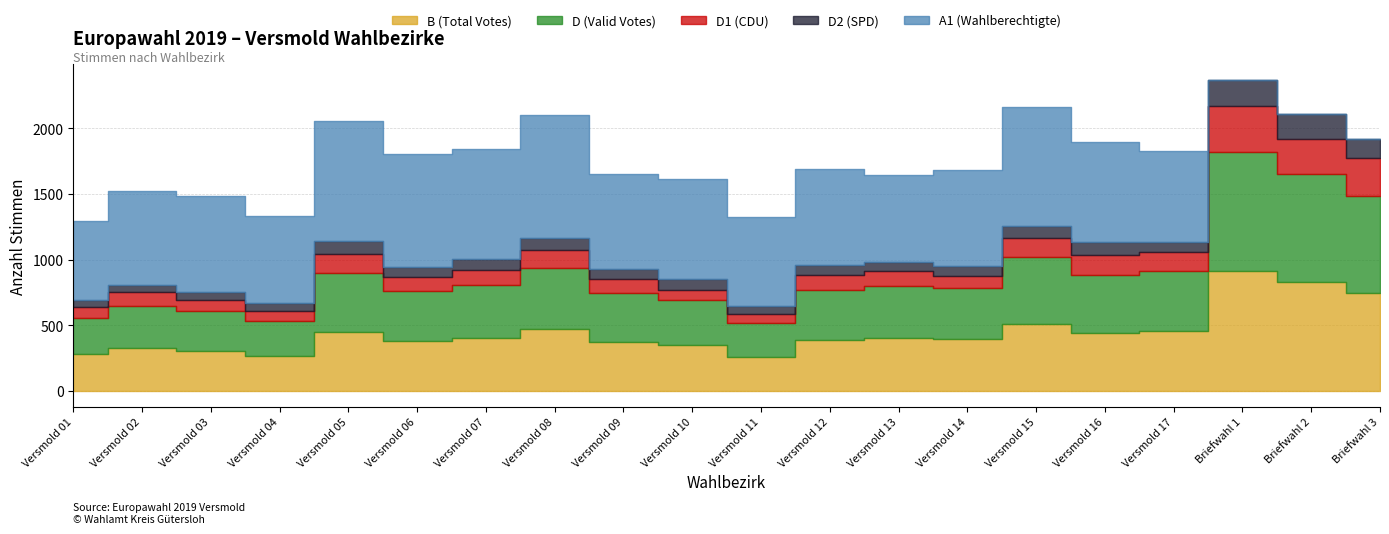

Reading right to left, transcribe all the data shown in this chart.

B (Total Votes): 744	828	910	457	443	511	393	401	388	262	348	375	474	405	382	453	267	305	325	279
D (Valid Votes): 743	824	909	455	443	508	392	396	382	259	344	373	466	405	378	448	267	302	325	275
D1 (CDU): 290	267	348	144	152	146	94	113	111	62	74	105	130	108	110	141	73	87	103	89
D2 (SPD): 144	187	200	81	94	93	70	69	81	61	87	77	96	84	72	99	65	62	53	51
A1 (Wahlberechtigte): 0	0	0	688	761	904	732	667	731	680	757	723	937	840	862	915	663	726	715	600